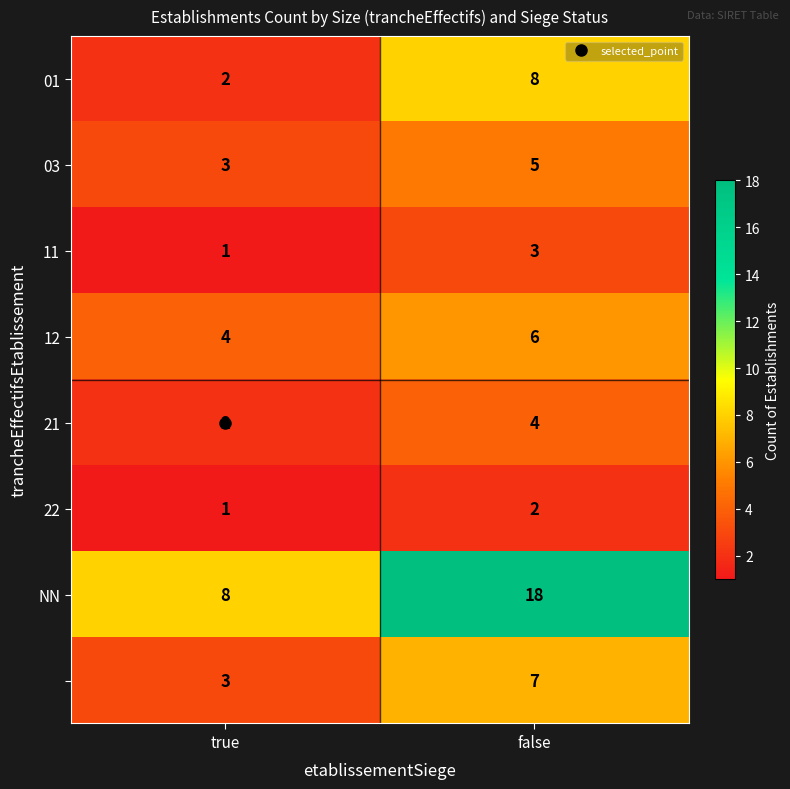

What is the greatest value displayed?

18